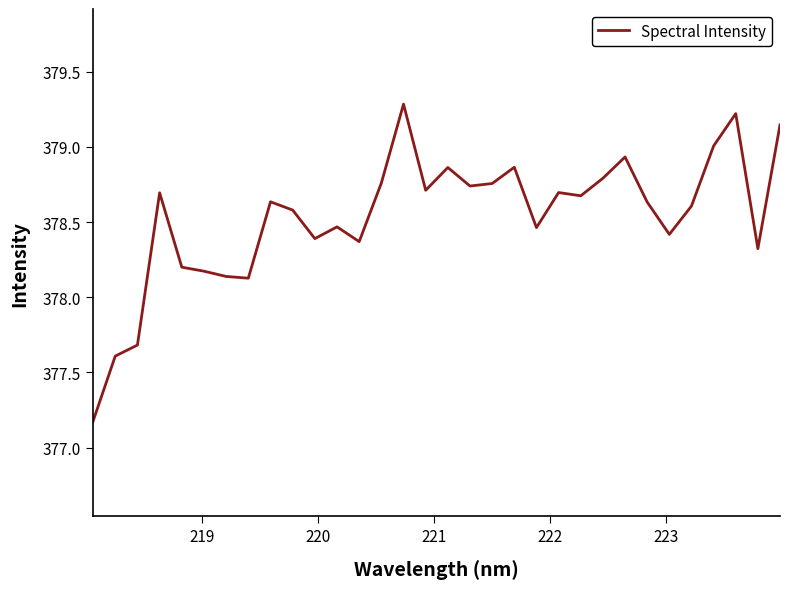

What is the greatest value displayed?

379.3